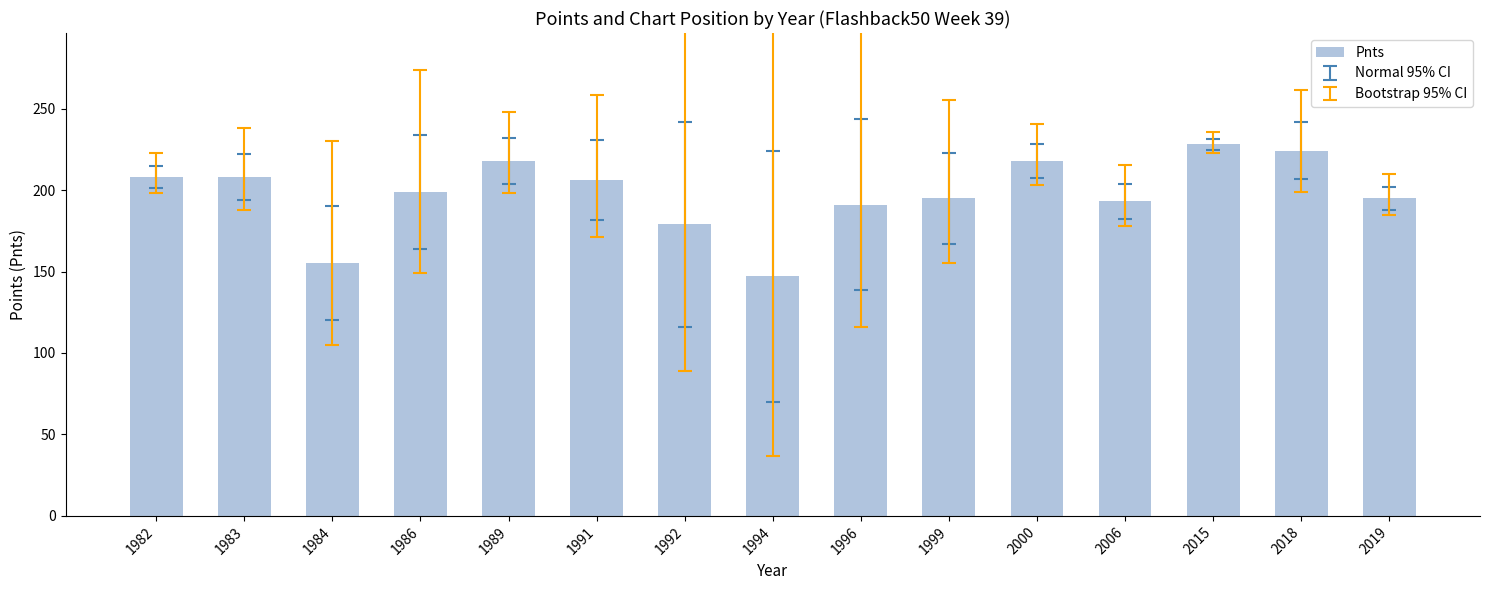

Which has a higher value, 1989 or 1983?

1989